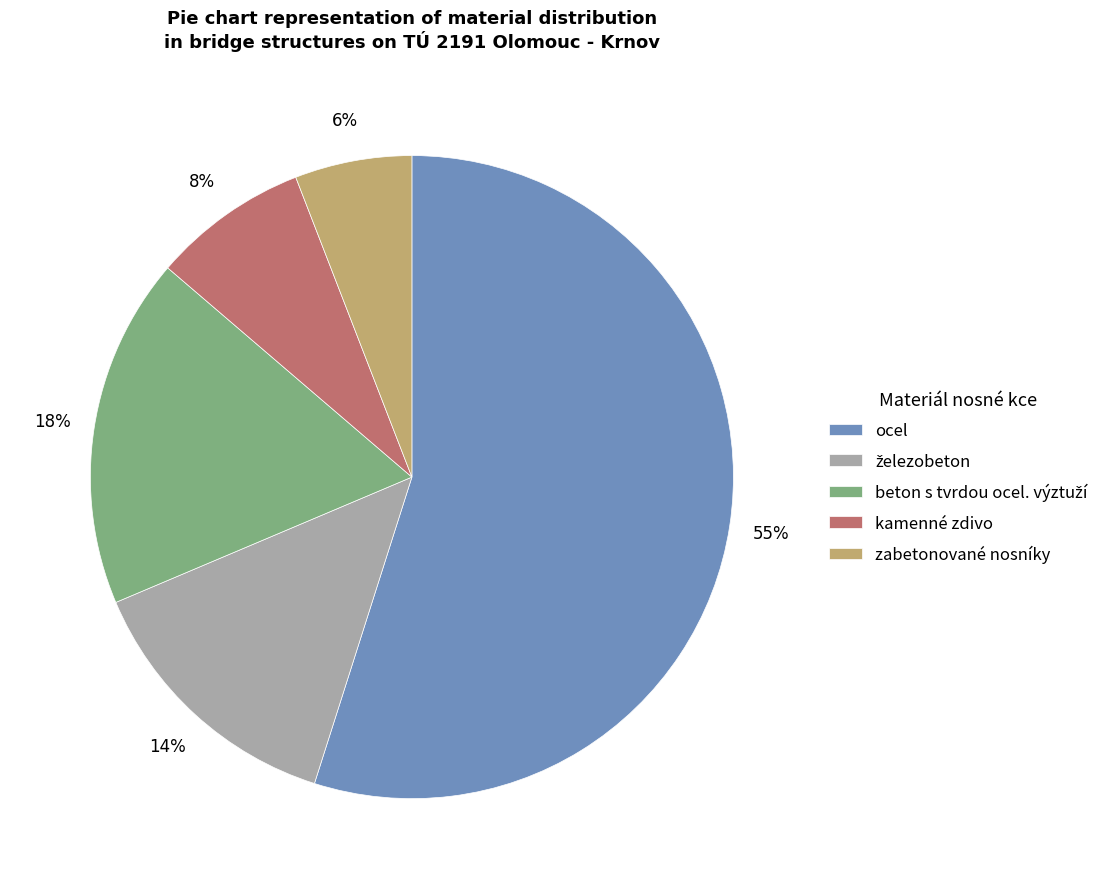

What is the ratio of the value at kamenné zdivo to the value at zabetonované nosníky?

1.3